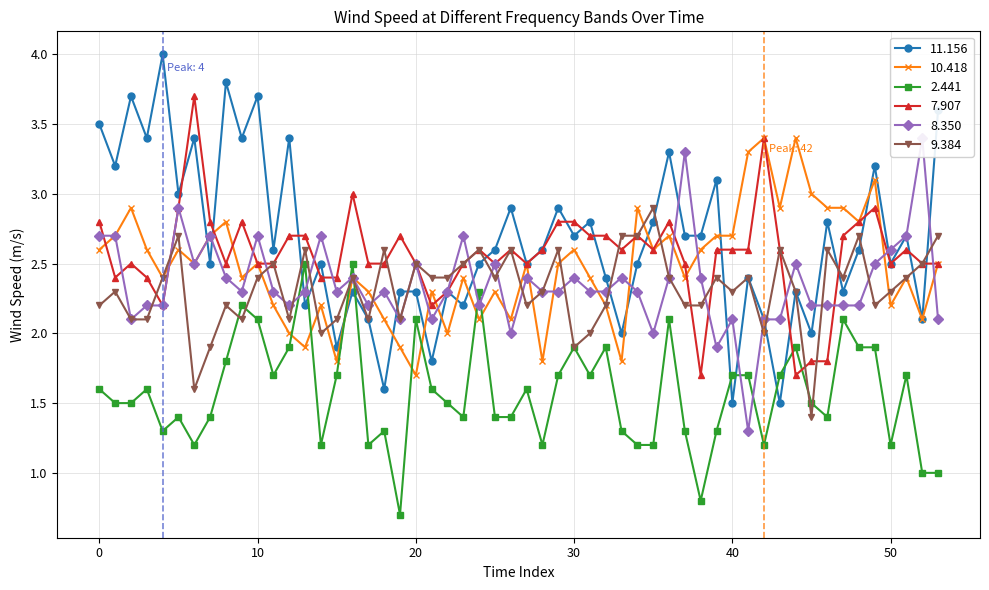

What is the label of the 1st point from the left?

−10